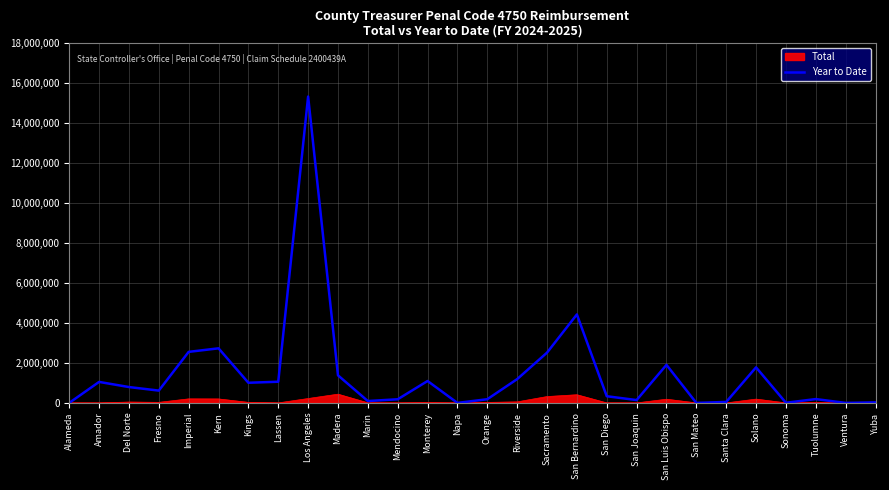

At Solano, list the series in order from largest to smallest.

Year to Date, Total